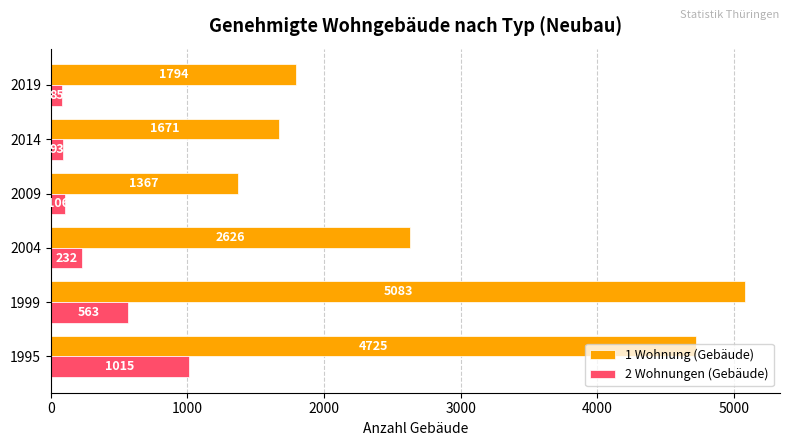

Rank the series by their maximum value, from highest to lowest.

1 Wohnung (Gebäude), 2 Wohnungen (Gebäude)